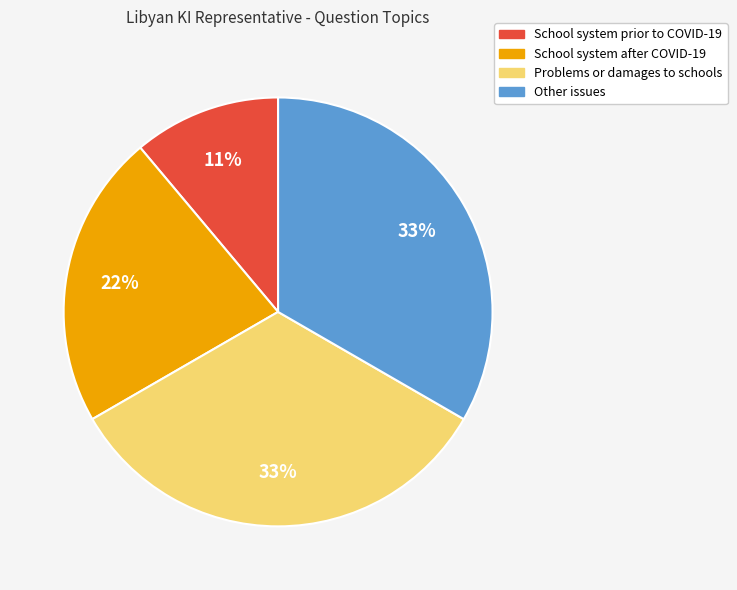

To the nearest percent, what is the average slice percentage?

25%